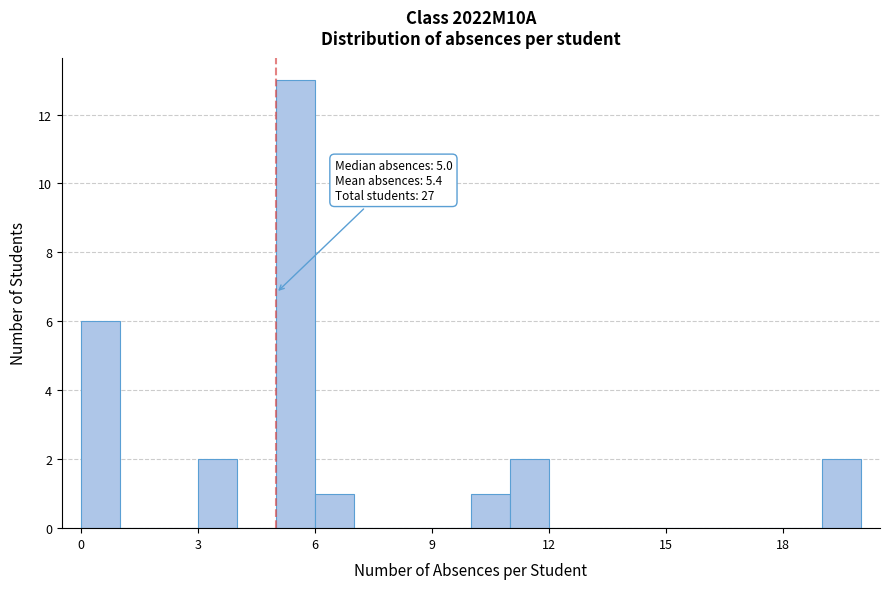

Around what value on the x-axis is the tallest bar? Give the approximate position of its centre, as read against the axis.

5.5